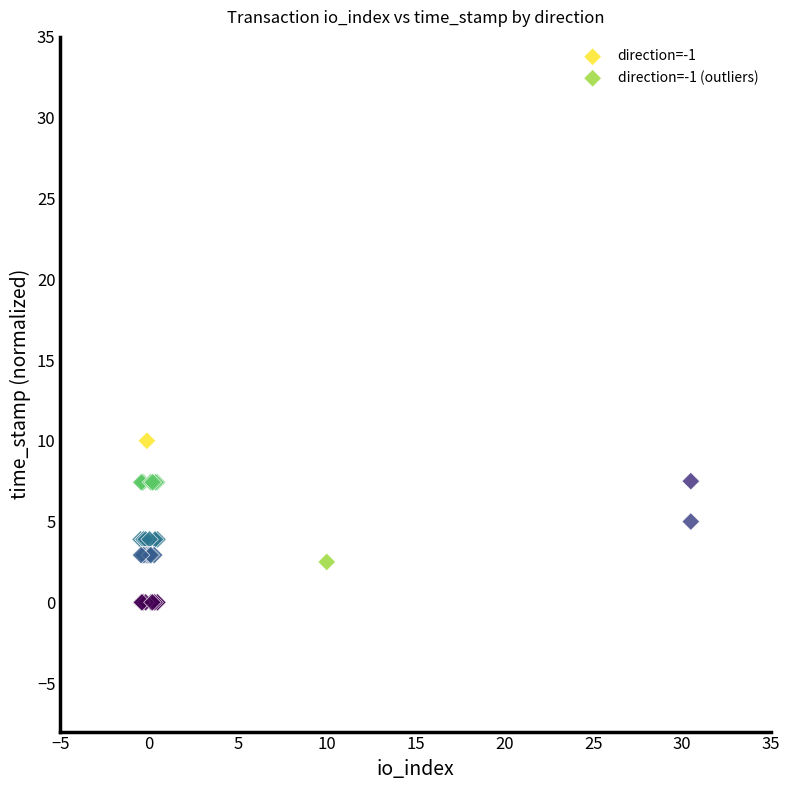

Which series has the widest spread of Y values?

direction=-1